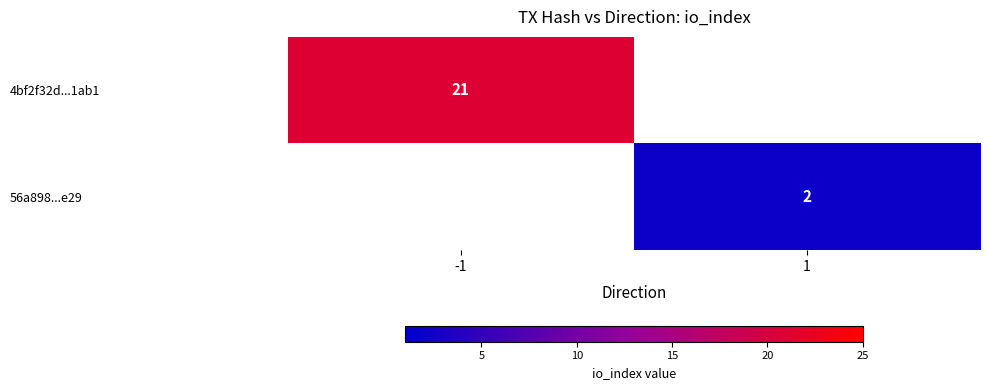

The 56a898...e29 series shows 2 at 1. True or false?

True